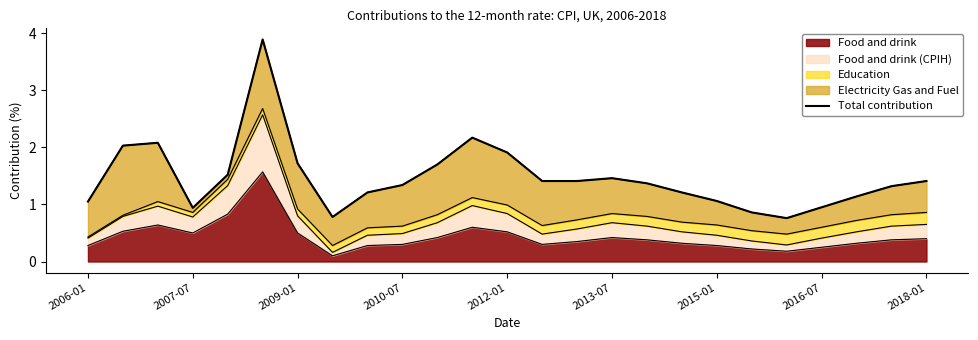

Reading right to left, extract all data points from this chart.

1.4	1.3	1.1	1.0	0.8	0.9	1.1	1.2	1.4	1.5	1.4	1.4	1.9	2.2	1.7	1.3	1.2	0.8	1.7	3.9	1.5	0.9	2.1	2.0	1.1